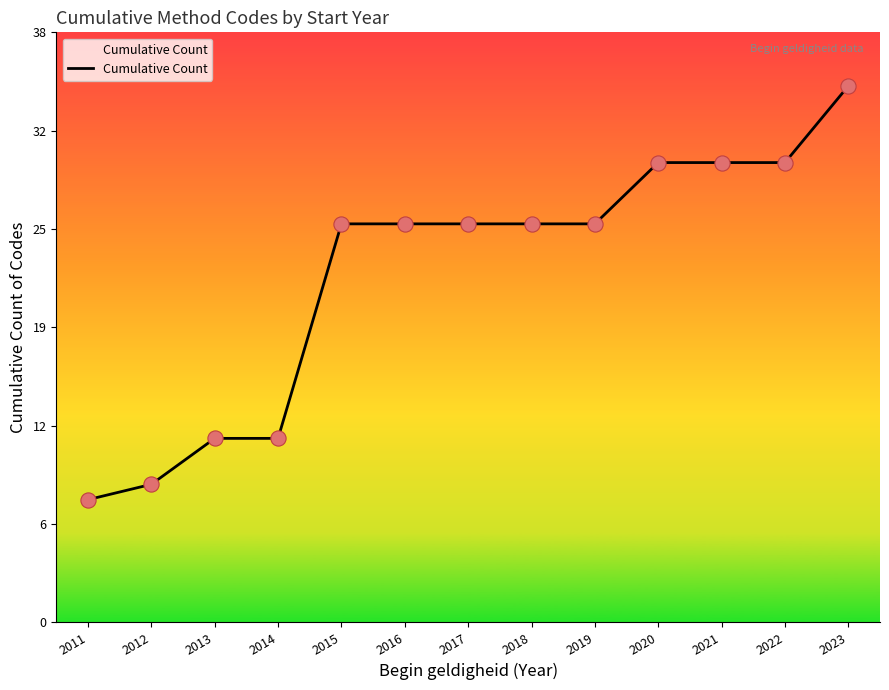

Between 2011 and 2022, which is larger?

2022